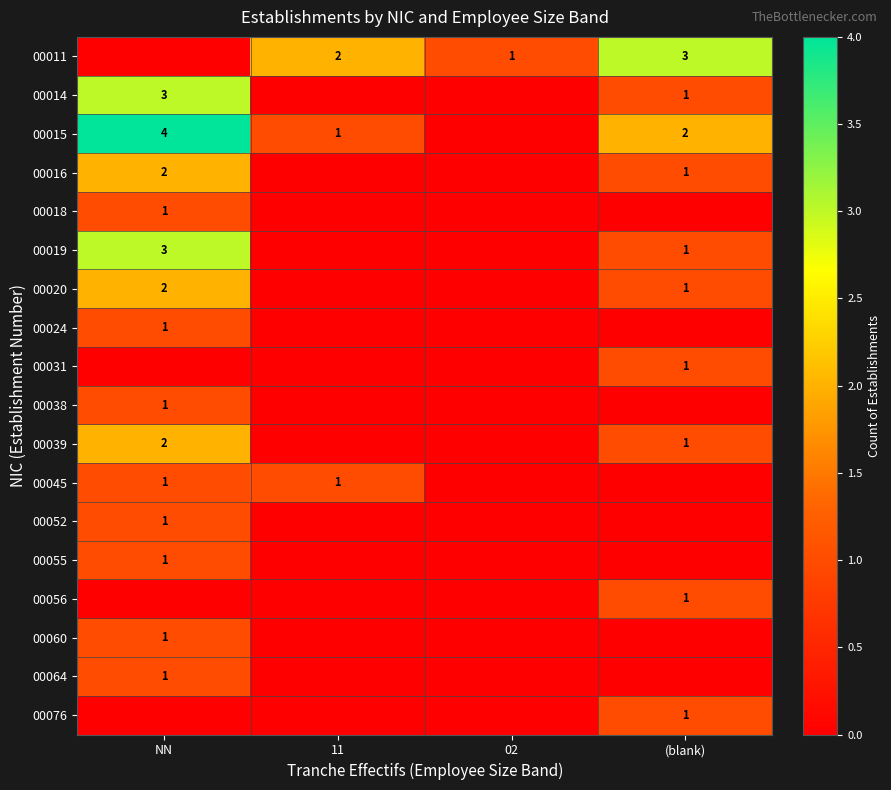

The value of 00024 at NN is 2. True or false?

False